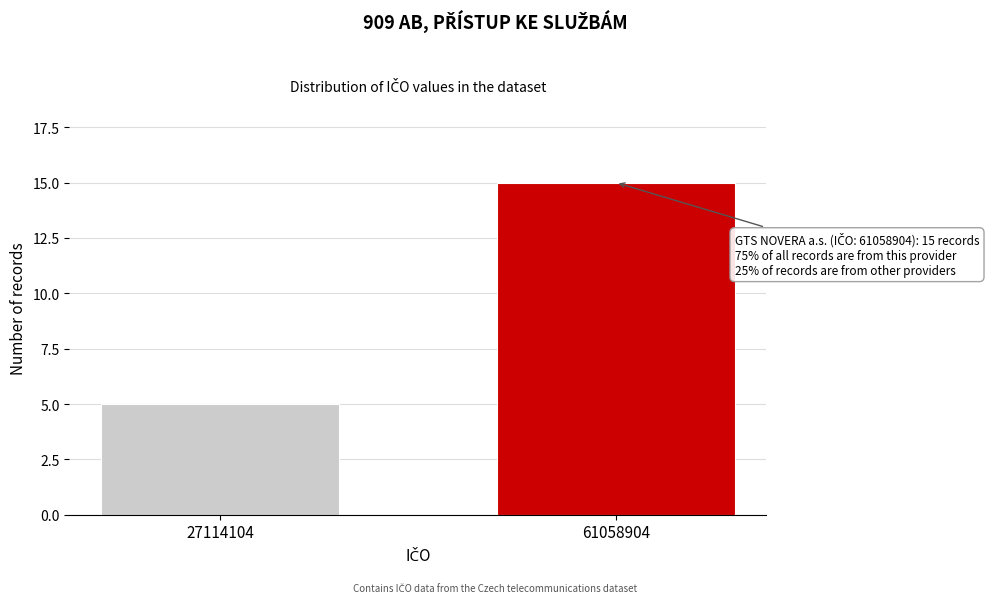

Reading right to left, extract all data points from this chart.

61058904=15	27114104=5